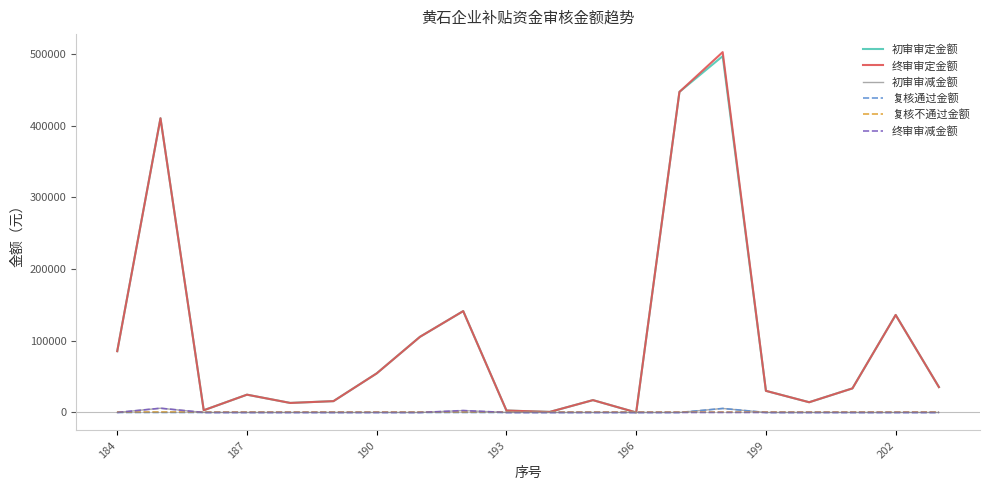

Which series has the largest range (max minus min)?

终审审定金额